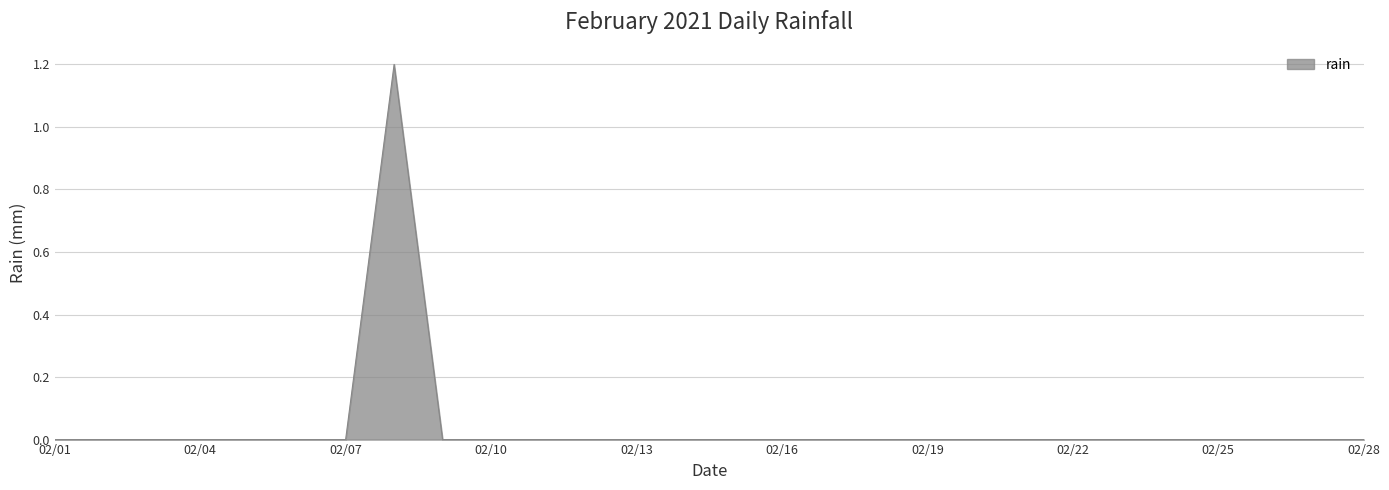

What is the difference between the maximum and minimum values?

1.2